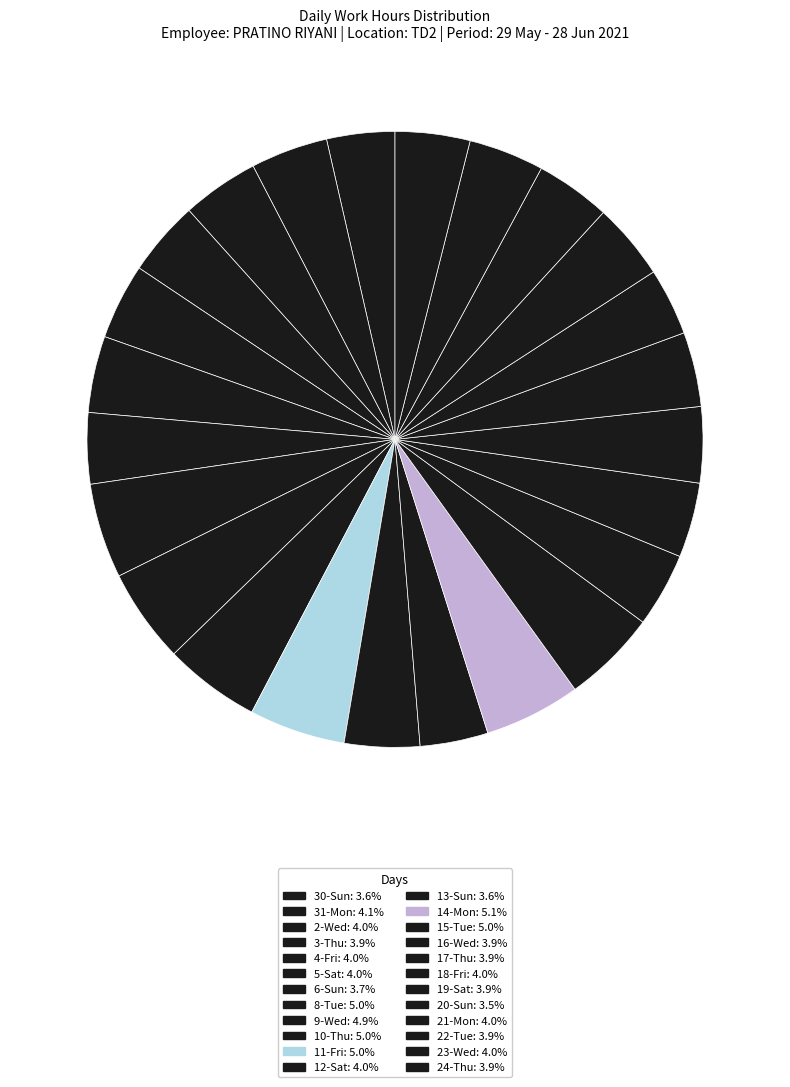

How many slices are in this pie chart?

24